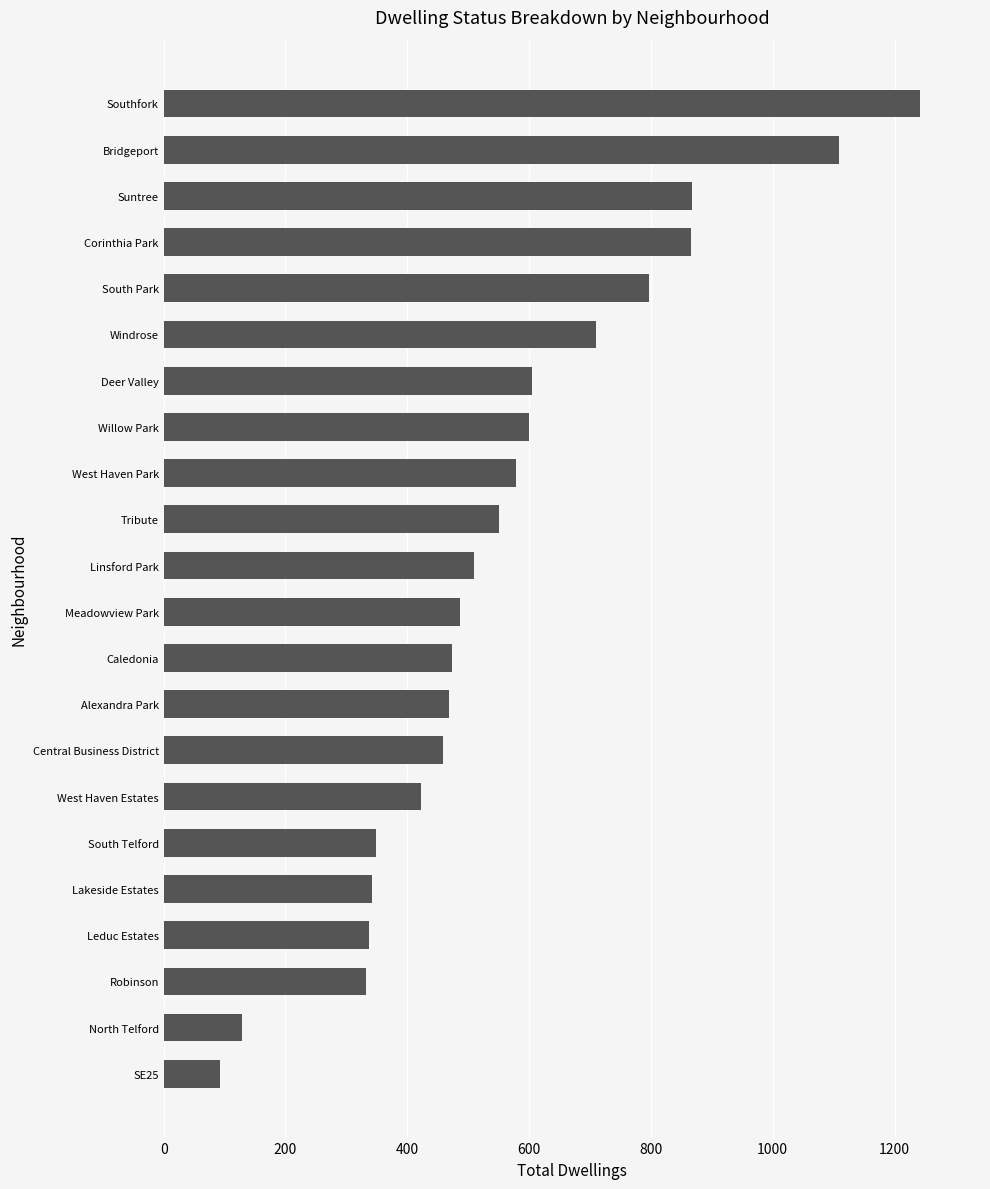

What is the maximum value shown in the chart?

1241